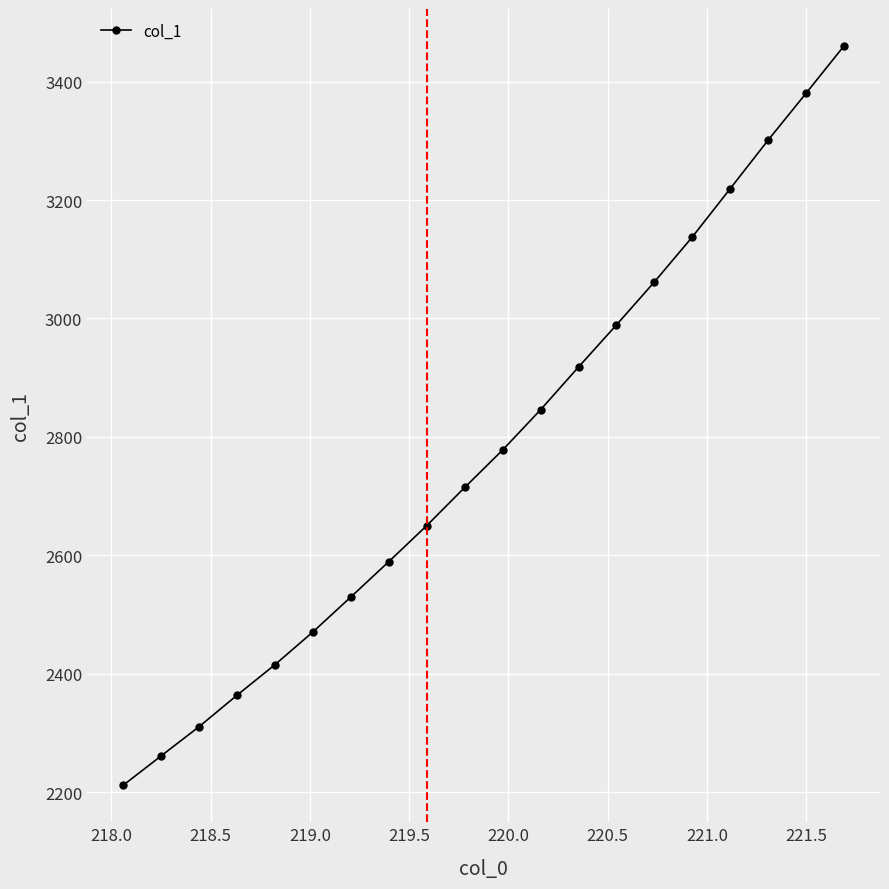

True or false: there are more than 0 points higher than both neighbors.

False